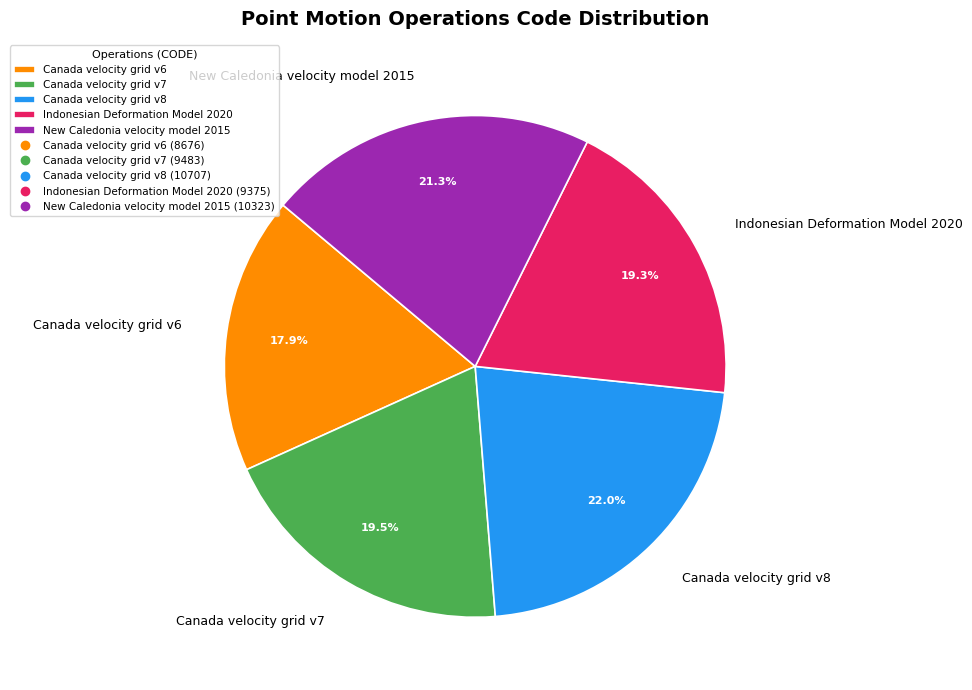

Is it true that Canada velocity grid v8 is 22% of the pie?

True